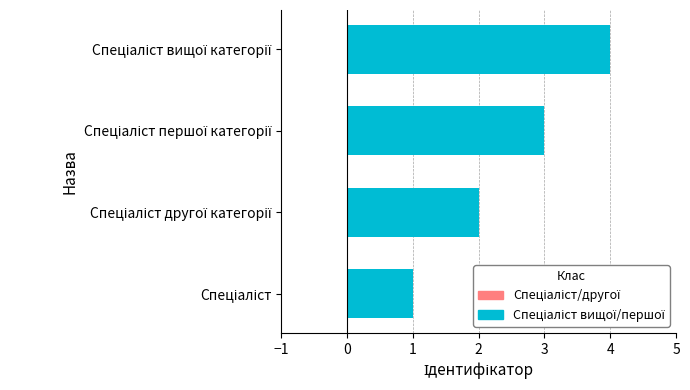

What is the maximum value shown in the chart?

4